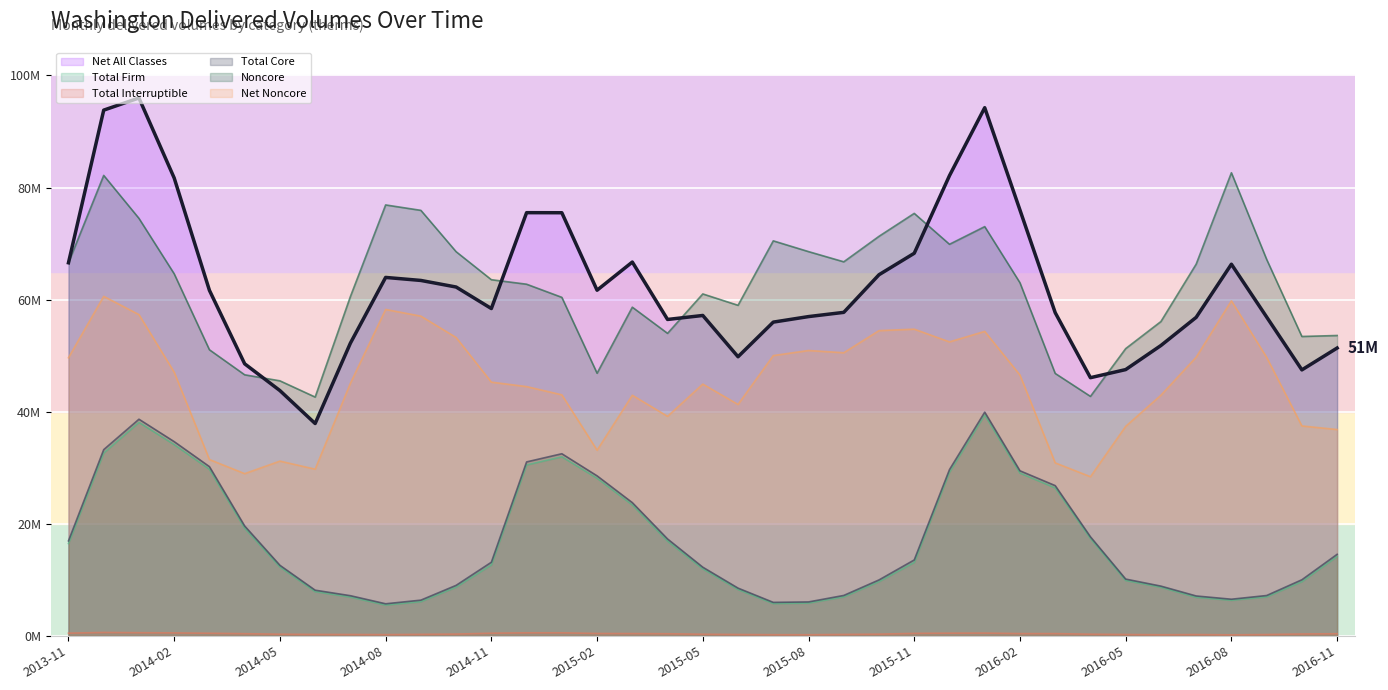

What is the average value of the Total Core series?

17296307